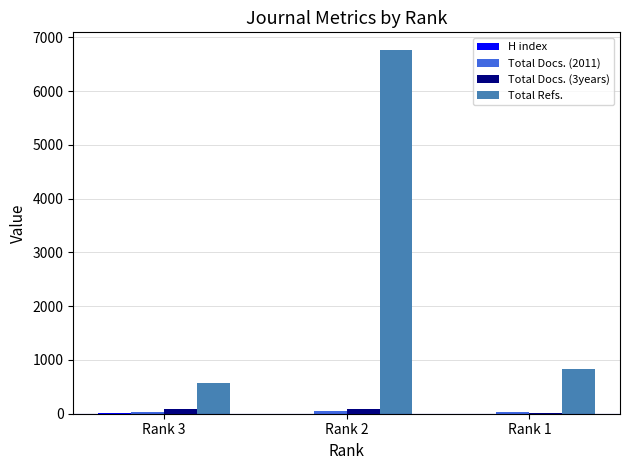

Which series has the largest total across all categories?

Total Refs.